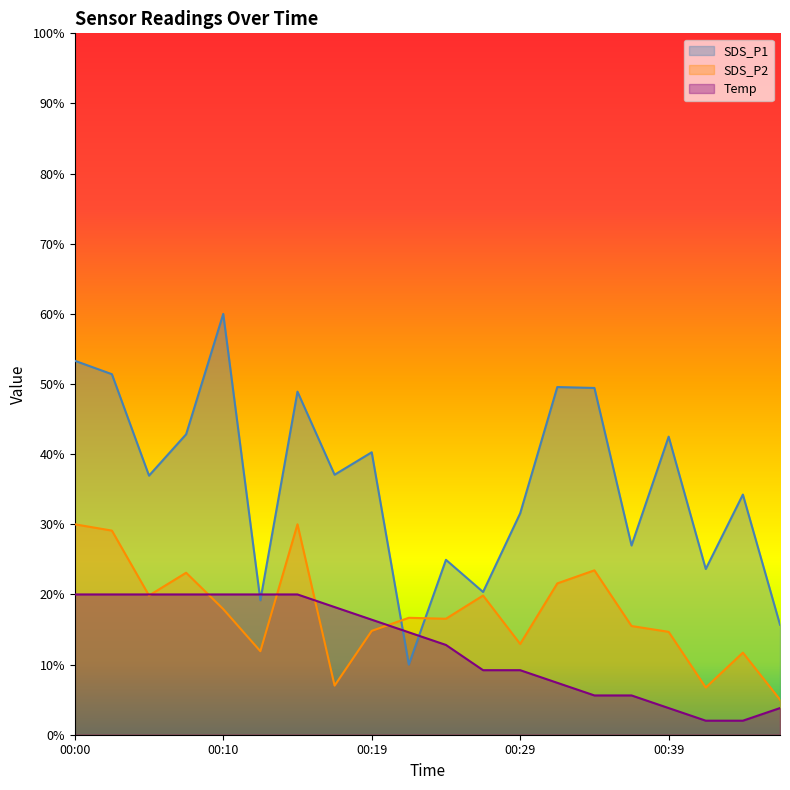

What is the value of the Temp point at the 4th from the left?

20.0